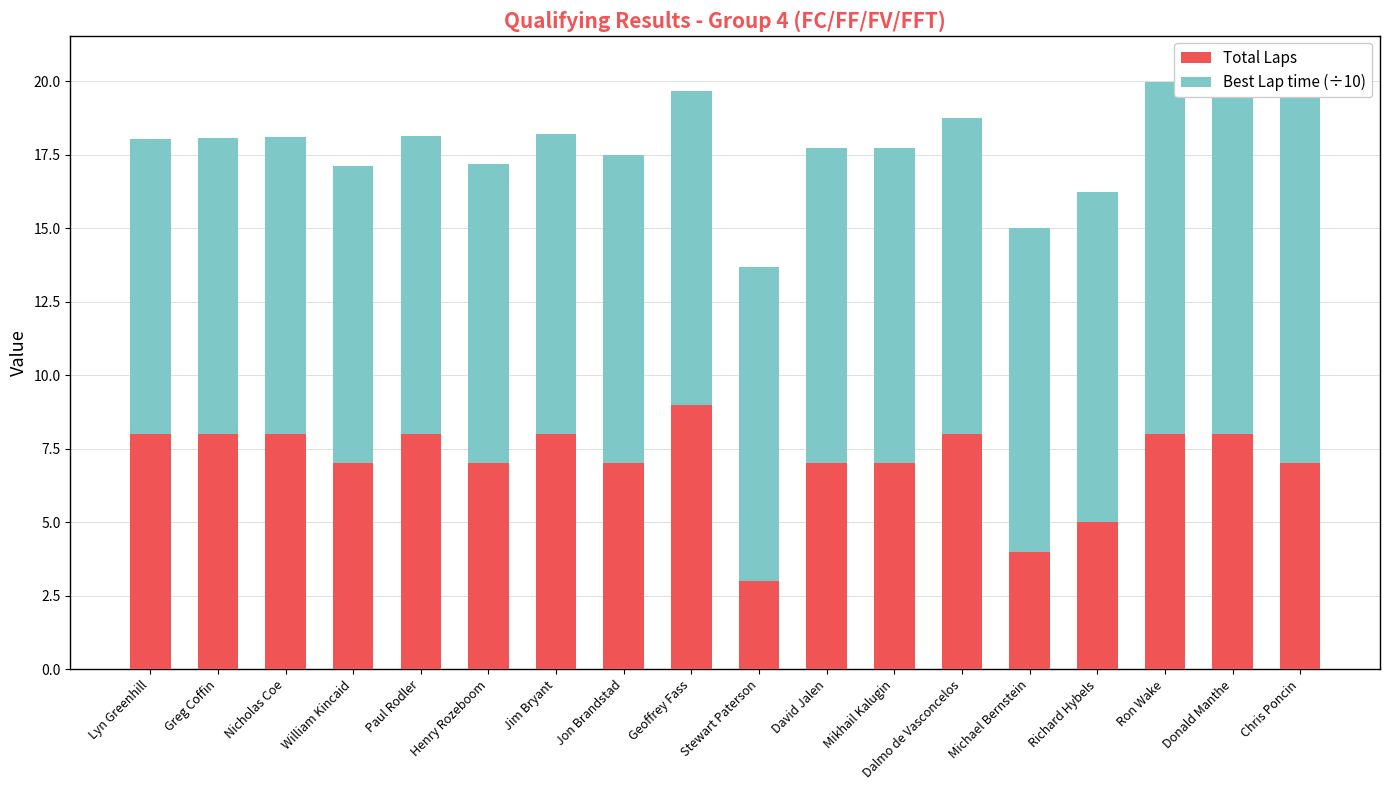

Reading left to right, transcribe all the data shown in this chart.

Total Laps: 8.0	8.0	8.0	7.0	8.0	7.0	8.0	7.0	9.0	3.0	7.0	7.0	8.0	4.0	5.0	8.0	8.0	7.0
Best Lap time (÷10): 10.0	10.1	10.1	10.1	10.2	10.2	10.2	10.5	10.7	10.7	10.7	10.7	10.8	11.0	11.2	12.0	12.0	13.5